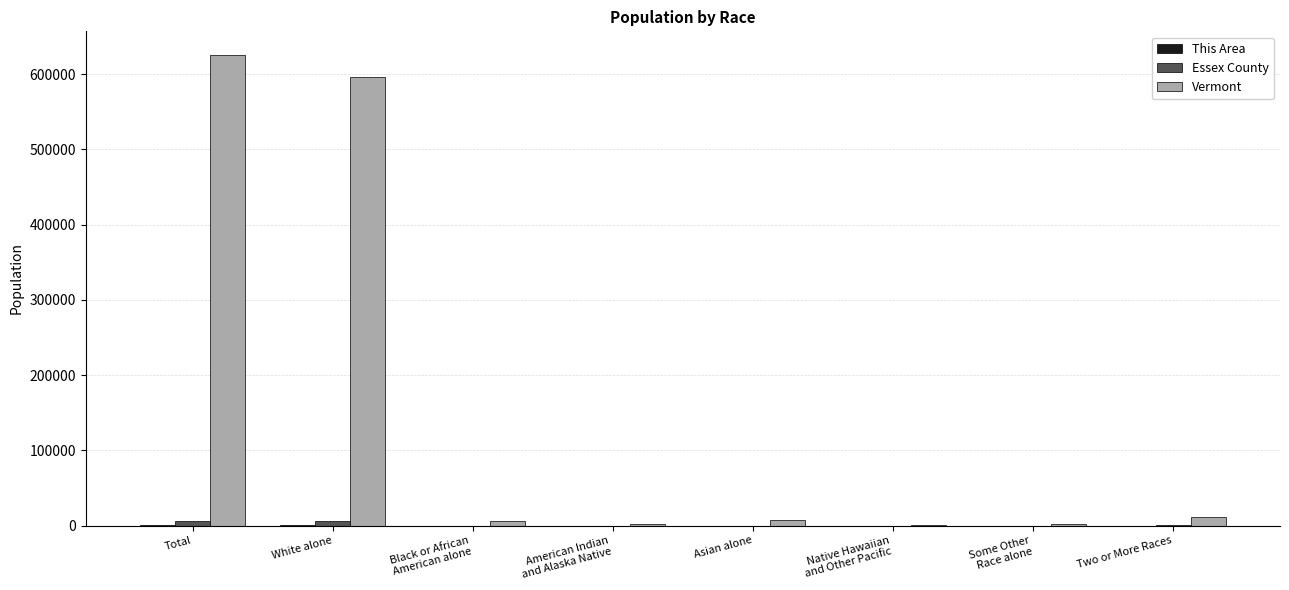

Which series has the largest total across all categories?

Vermont